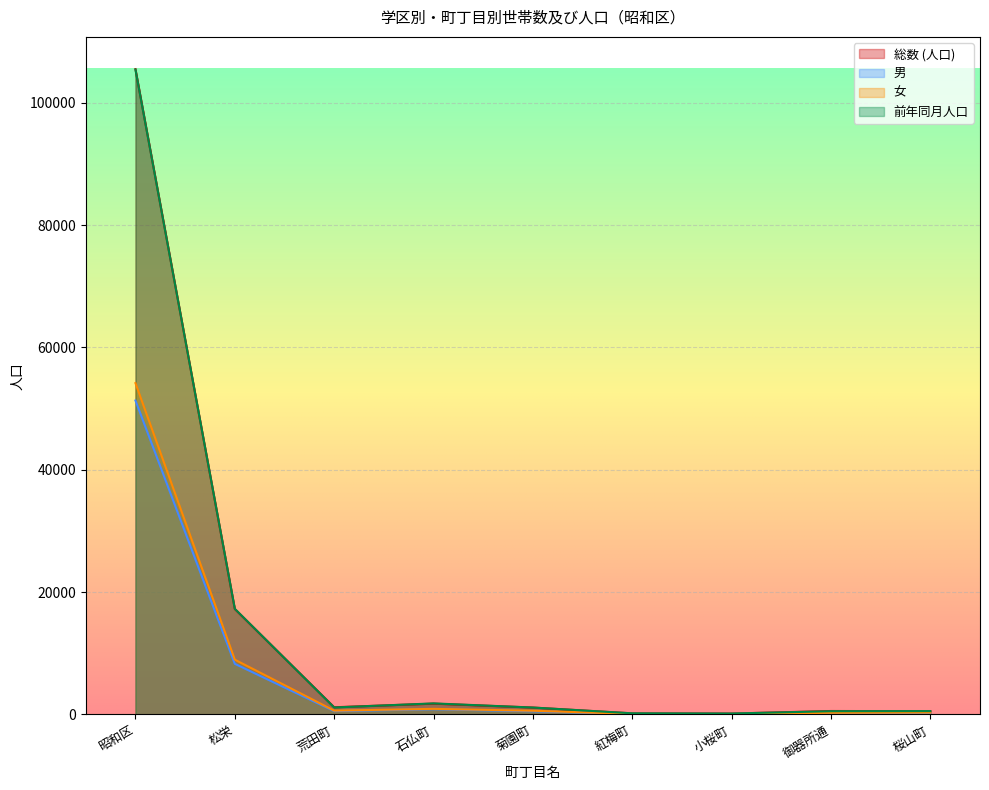

Between 荒田町 and 紅梅町, which series saw the biggest shift?

総数 (人口)